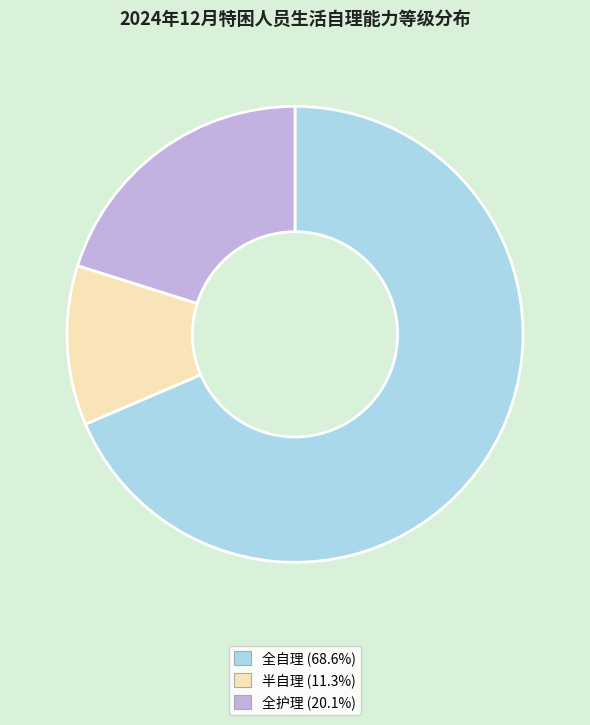

Is it true that 全自理 is 69% of the pie?

True